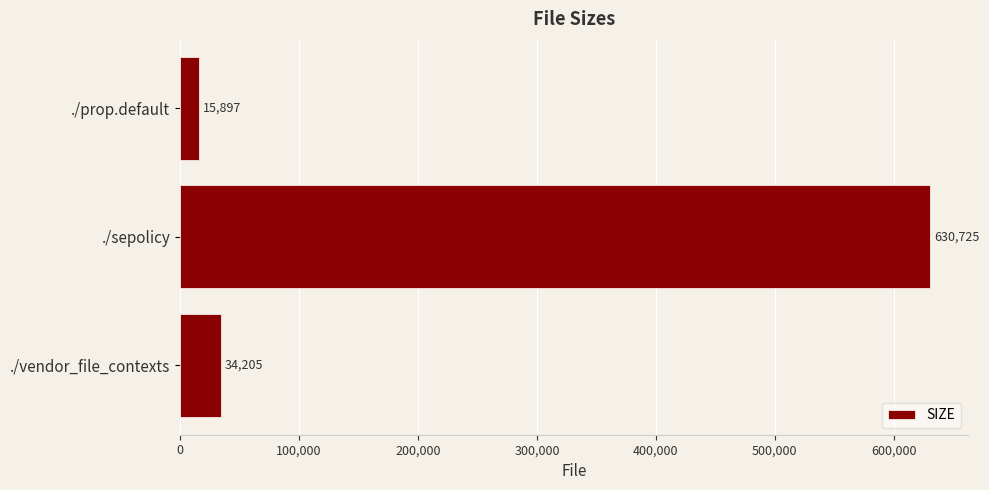

Approximately how many times larger is the value at ./sepolicy compared to ./vendor_file_contexts?

18.4